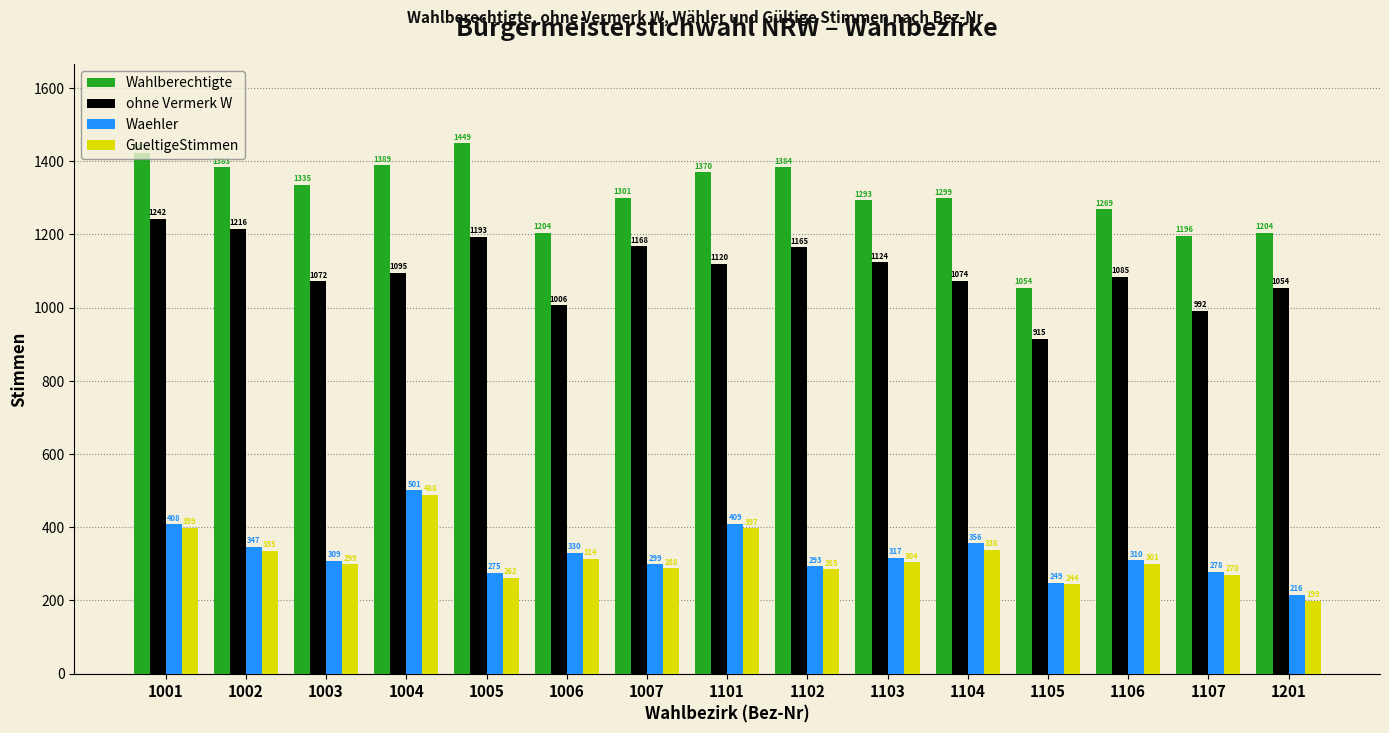

How many groups of bars are there?

15